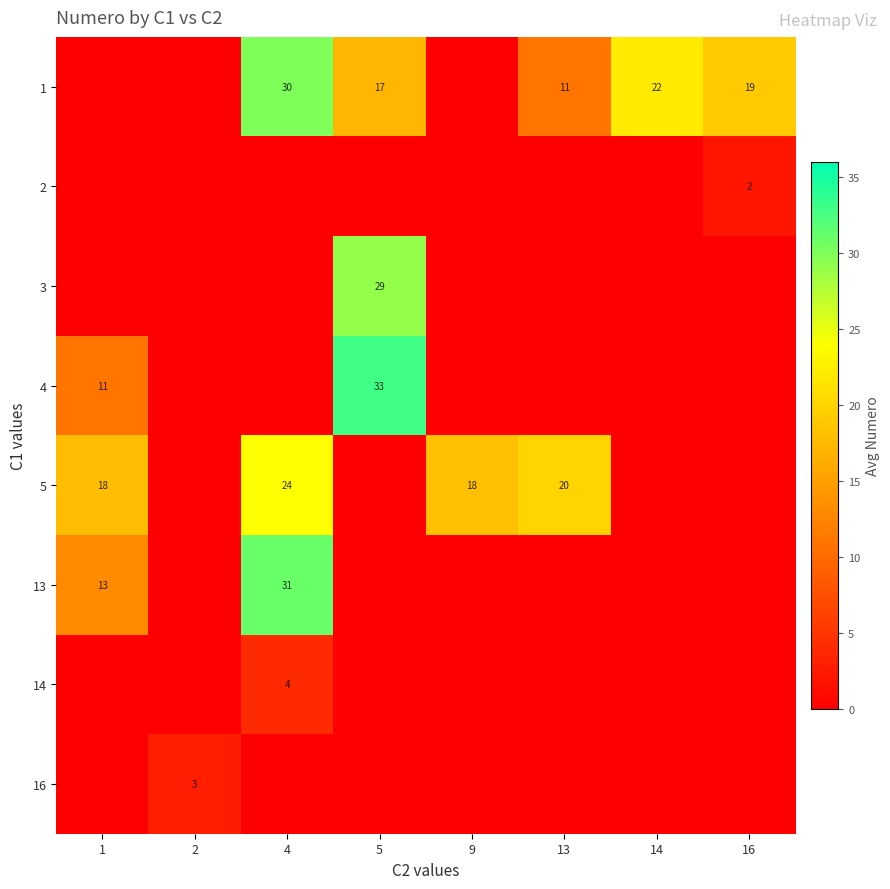

Which has a higher value, 2 or 9?

2